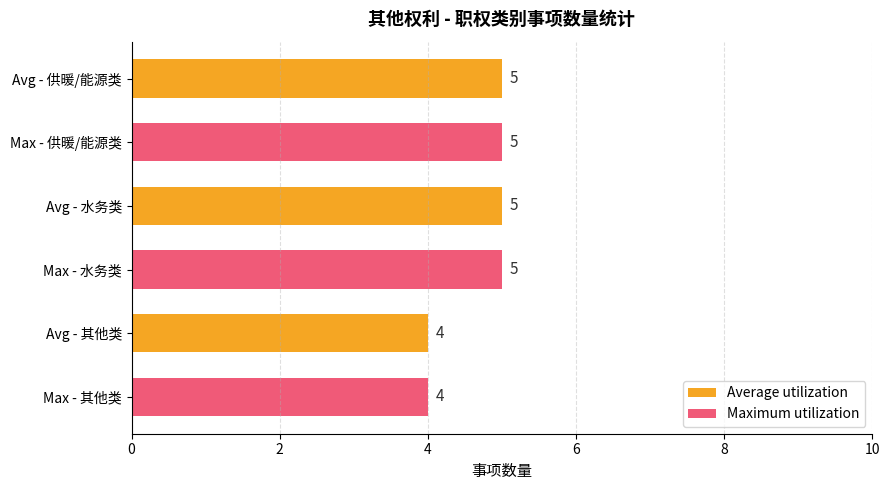

What is the sum of all Maximum utilization values?

14